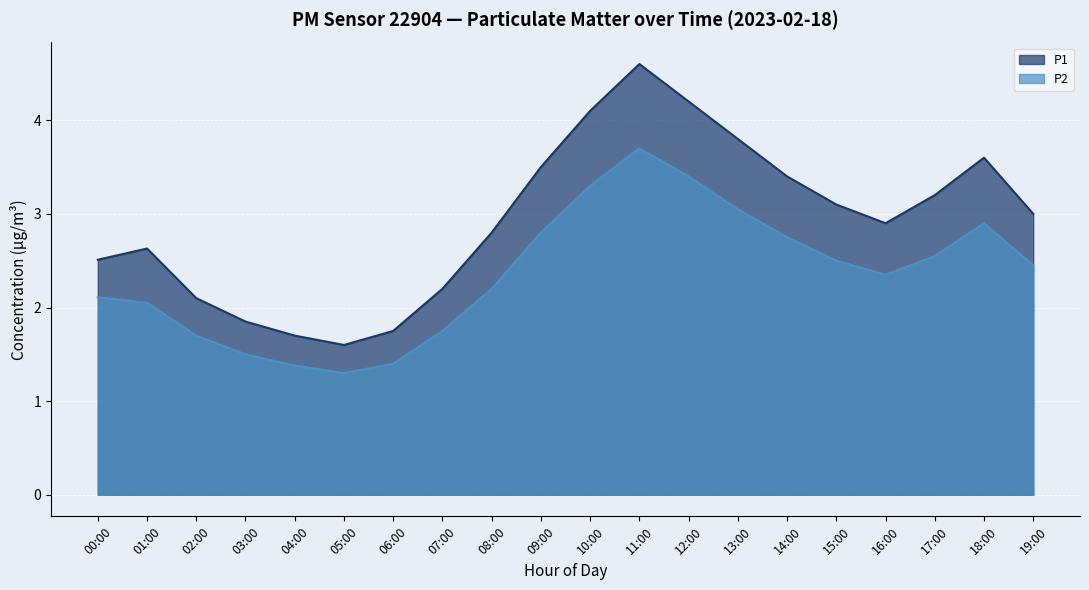

In P2, how many points are lower than both neighbors (excluding endpoints)?

2